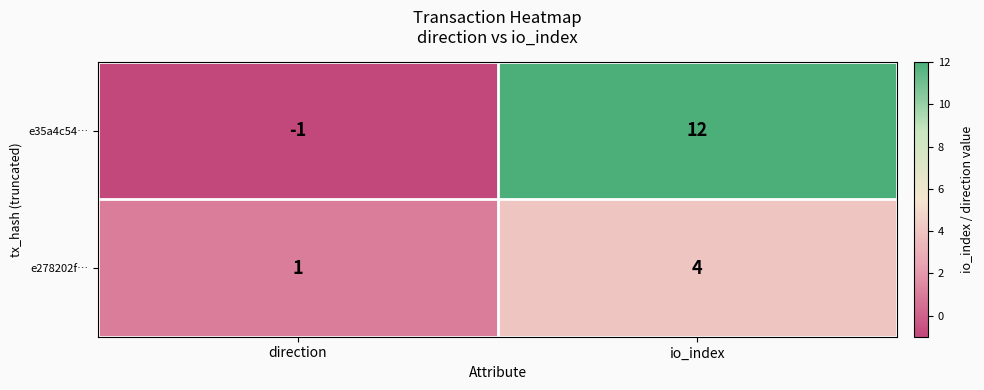

What is the greatest value displayed?

12